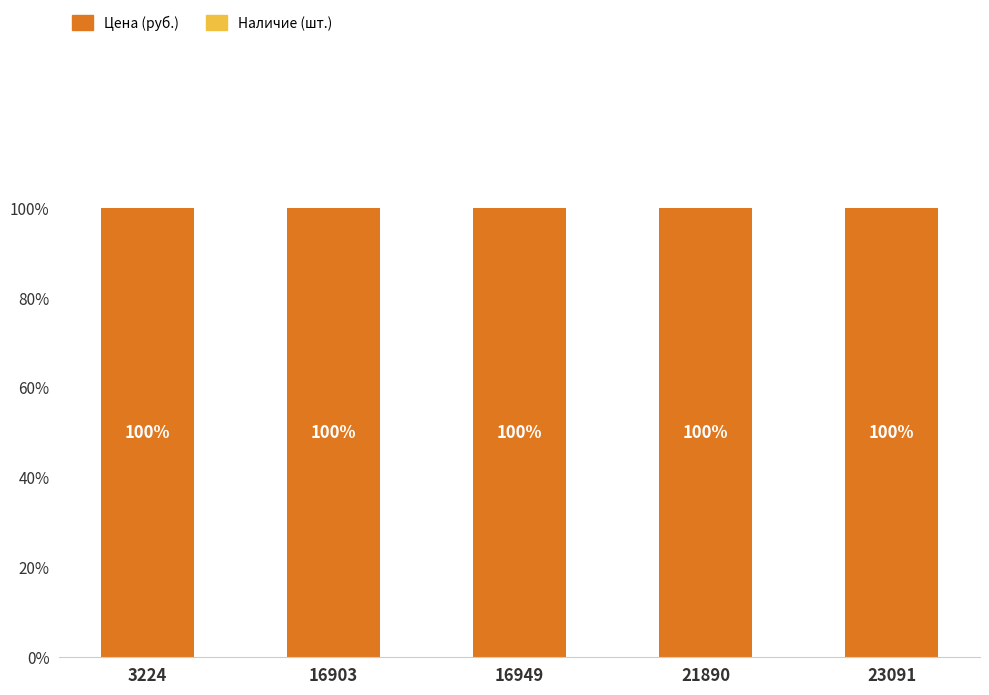

True or false: the data shows 174.1 at 21890.

False